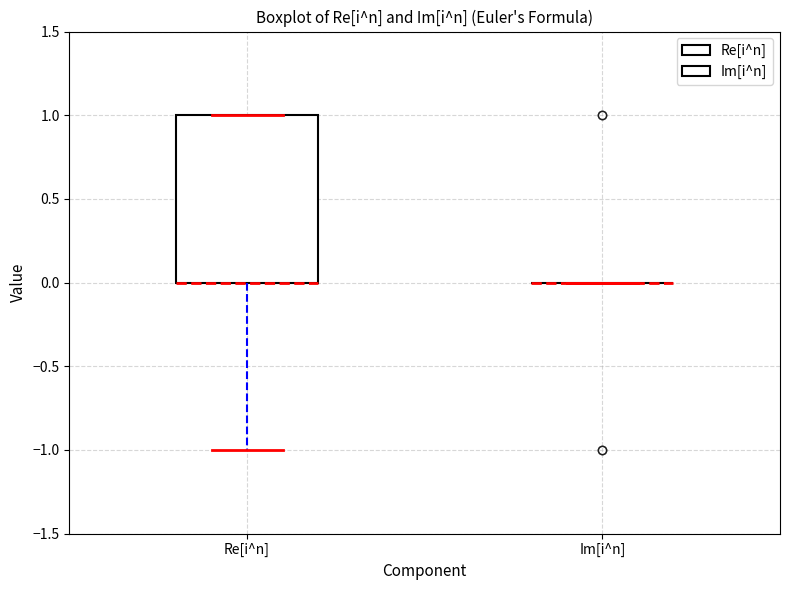

Reading left to right, transcribe this box plot: for each box, give where its median line is, the range the box spans, and where its two whiskers end, as read against the y-axis. The values are not printed on the chart, so give them approximately, as read against the axis.

Re[i^n]: median 0 (drawn on the box's lower edge), box 0 to 1, whiskers -1 to 1
Im[i^n]: box collapsed to a line at 0, whiskers 0 to 0